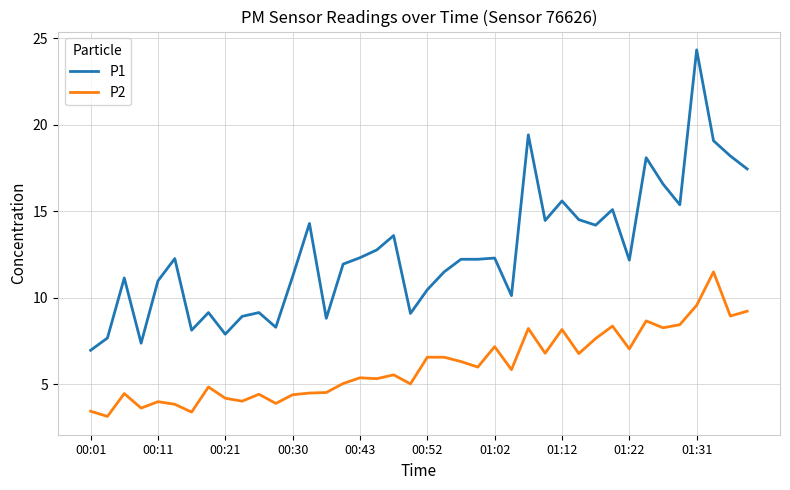

Is this an area chart (filled region under the line)?

No